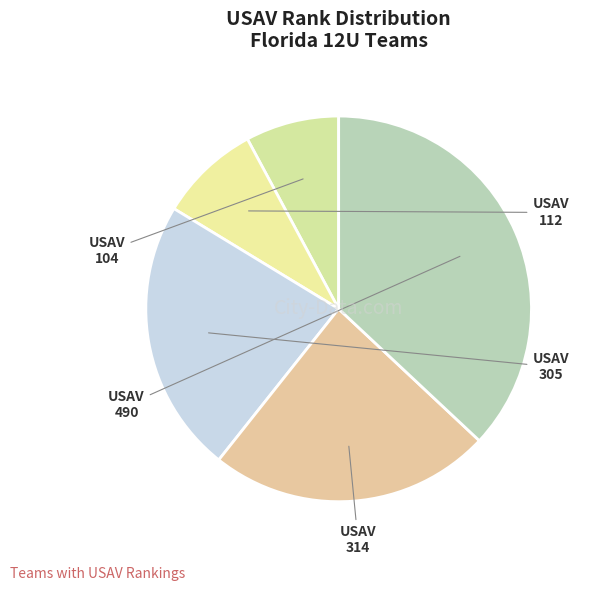

Which category has the biggest portion of the pie?

490